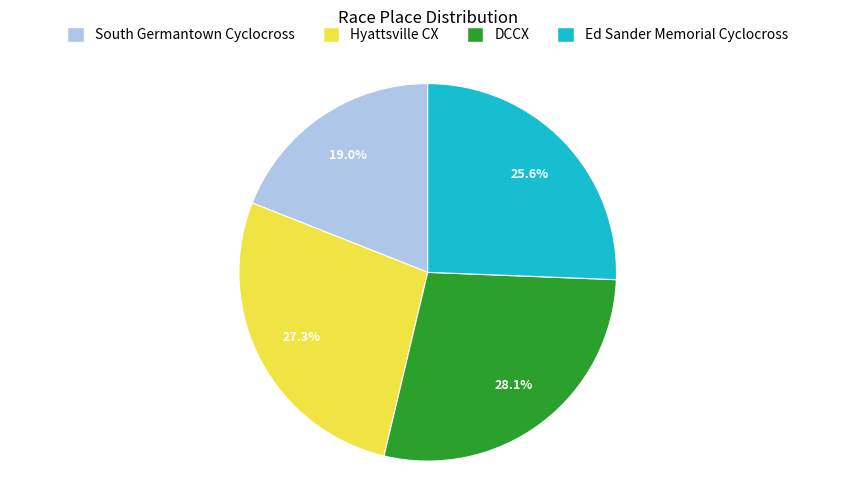

Between Hyattsville CX and South Germantown Cyclocross, which is larger?

Hyattsville CX